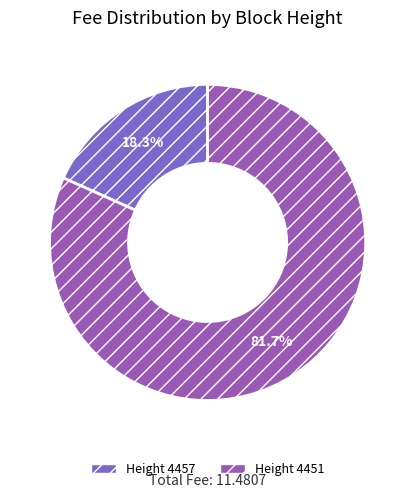

What is the smallest slice in the pie chart?

Height 4457